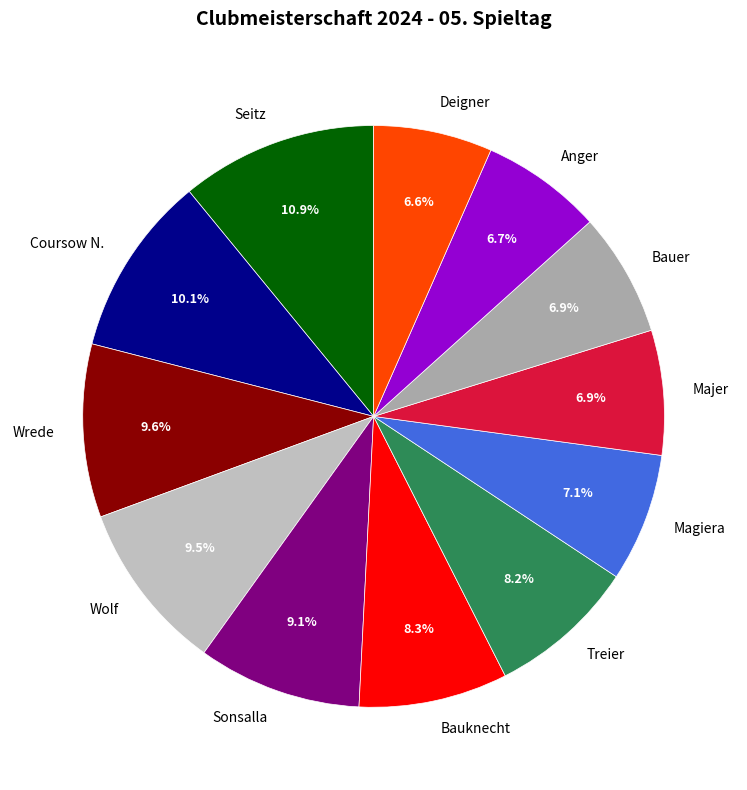

What is the largest slice in the pie chart?

Seitz